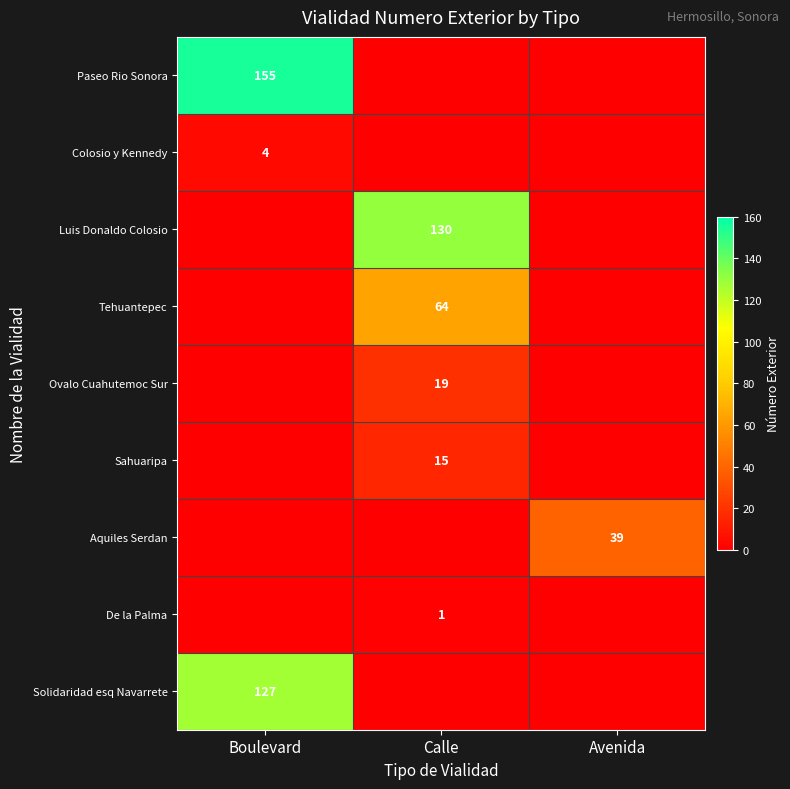

True or false: Aquiles Serdan has a value of 54 at Avenida.

False